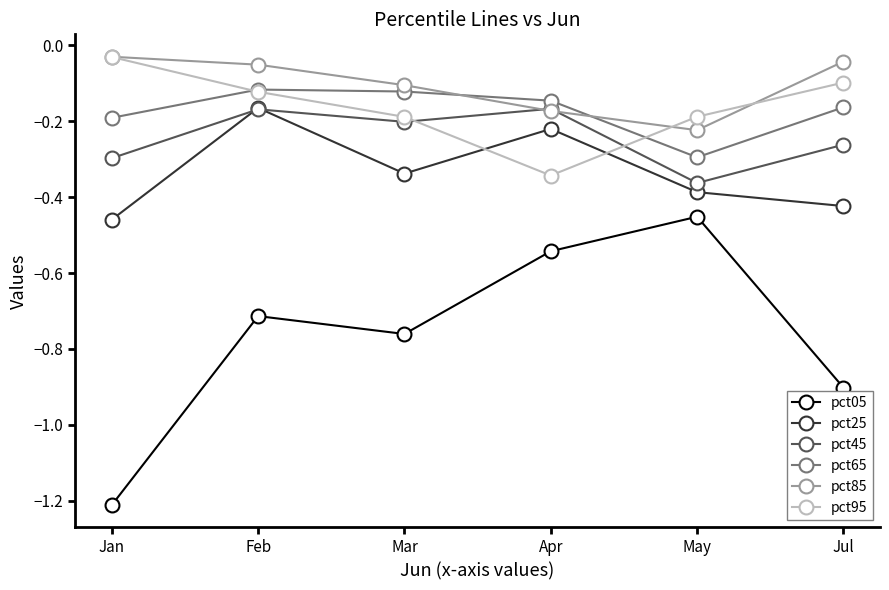

What is the spread (max minus min) of values at May?

0.3